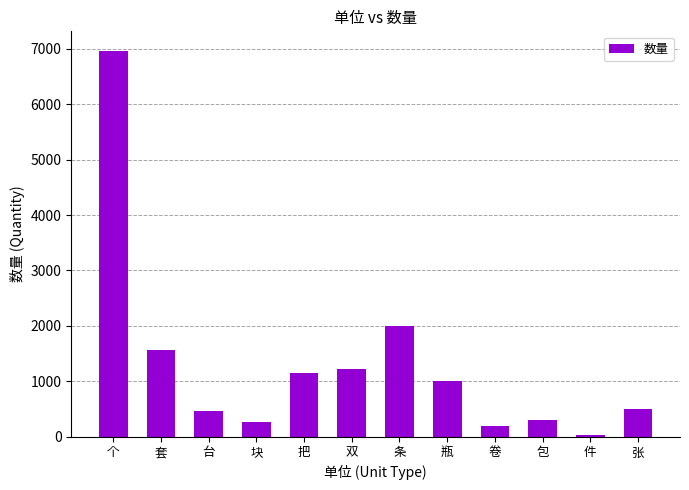

What is the label of the 10th bar from the left?

包